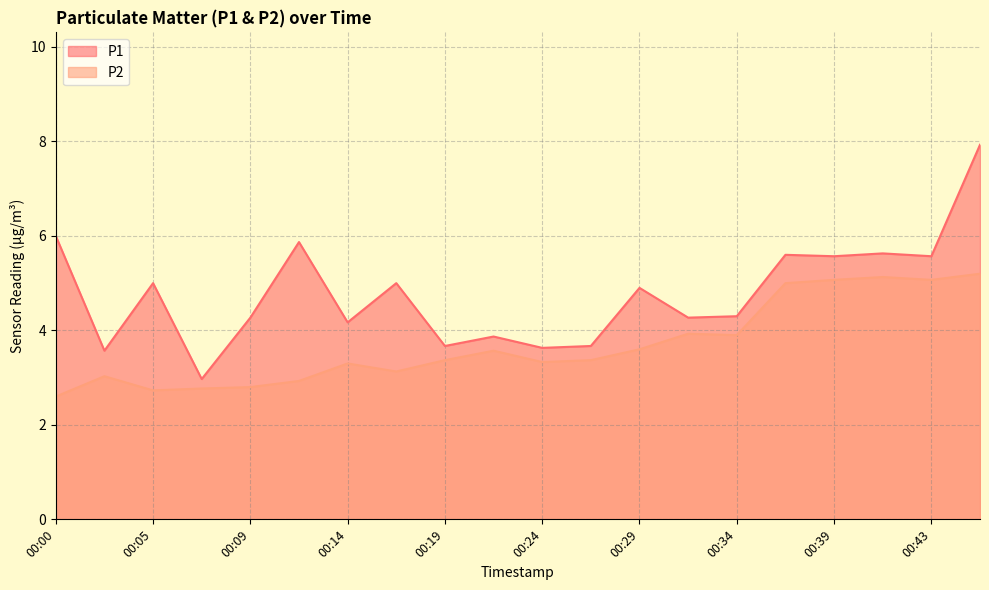

What is the minimum value shown in the chart?

2.6